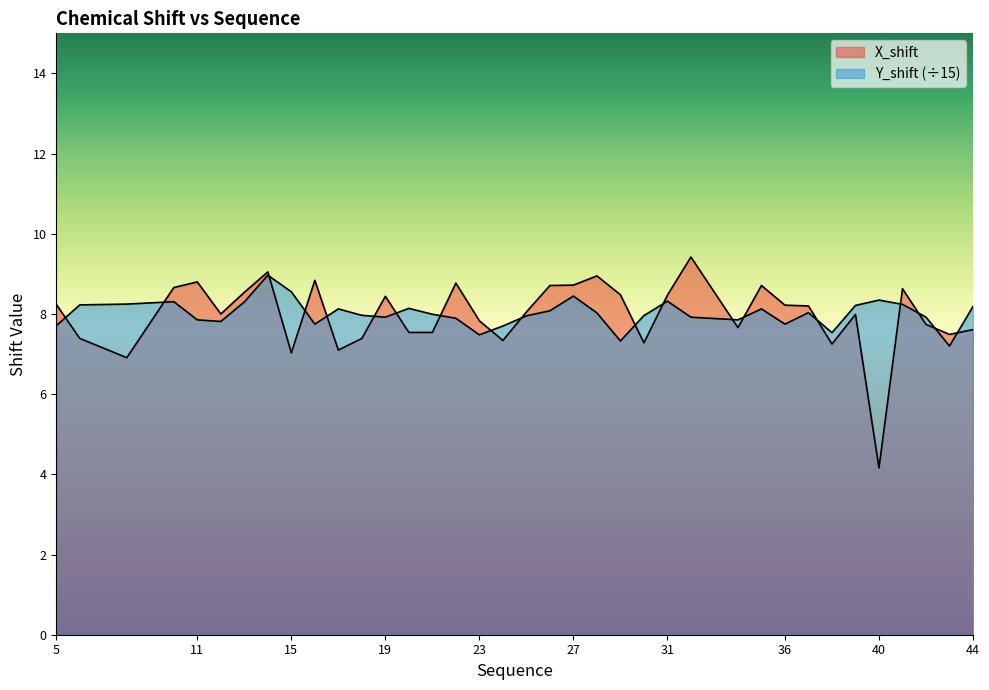

Which category has the highest value in the X_shift series?

32